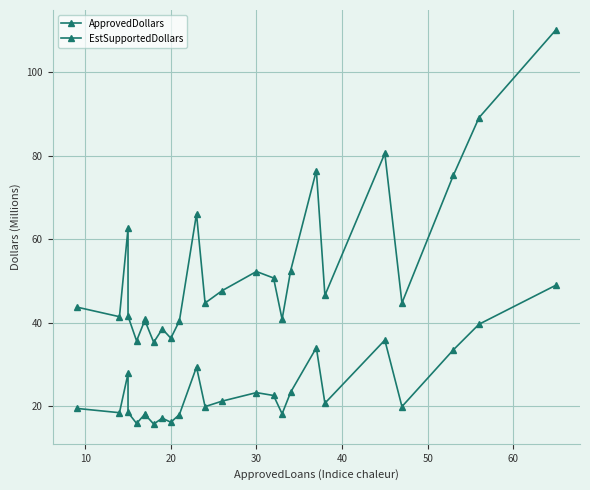

Rank the series by their average value, from lowest to highest.

ApprovedDollars, EstSupportedDollars